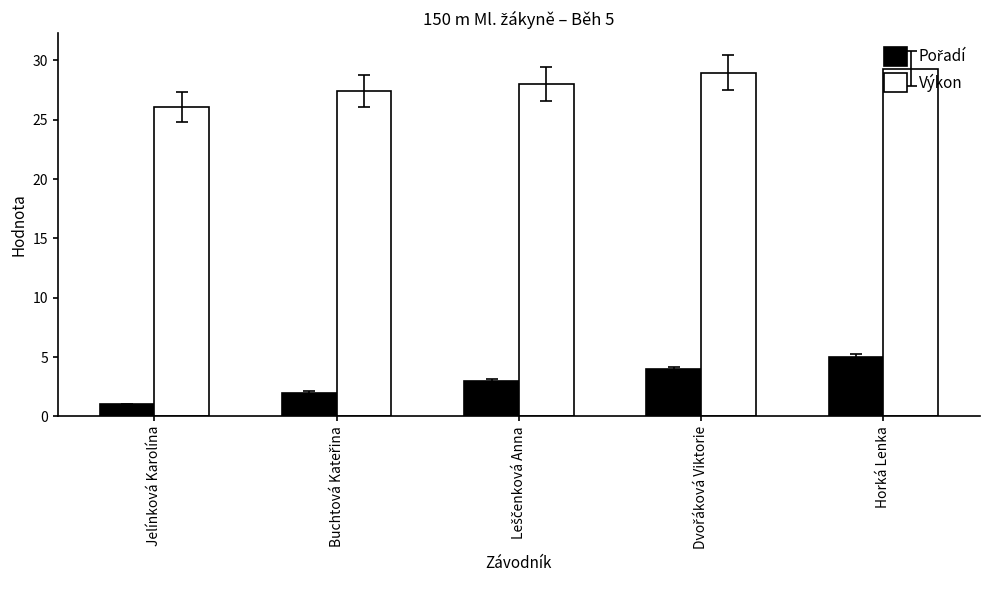

What is the value of the Výkon bar at the 1st from the left?

26.1